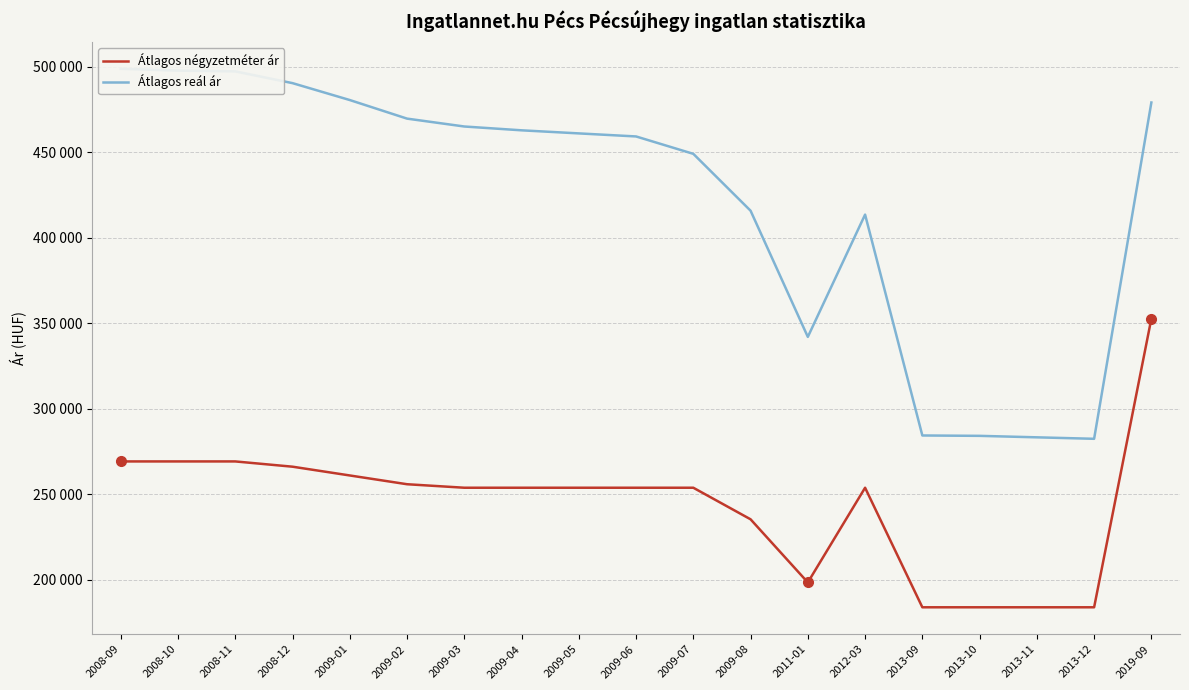

At how many categories does at least one series exceed 261430?

19